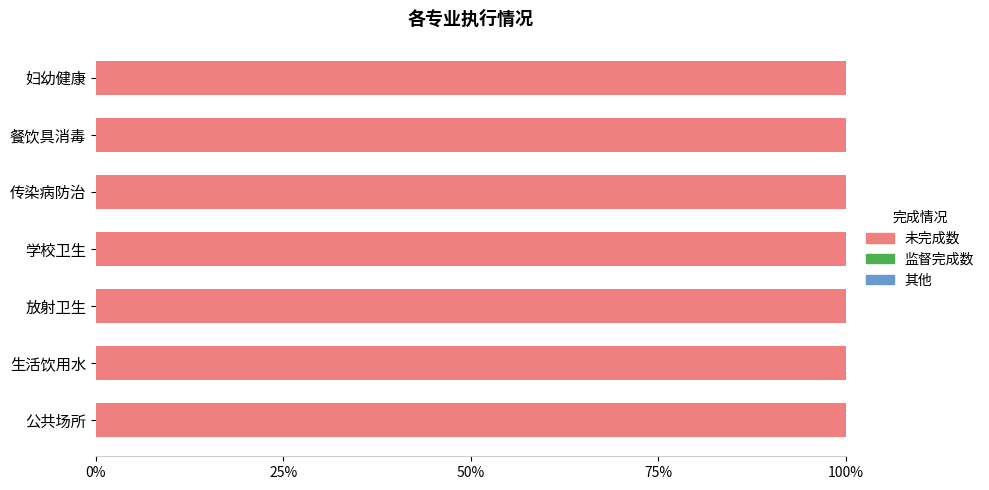

Does the chart contain any negative values?

No